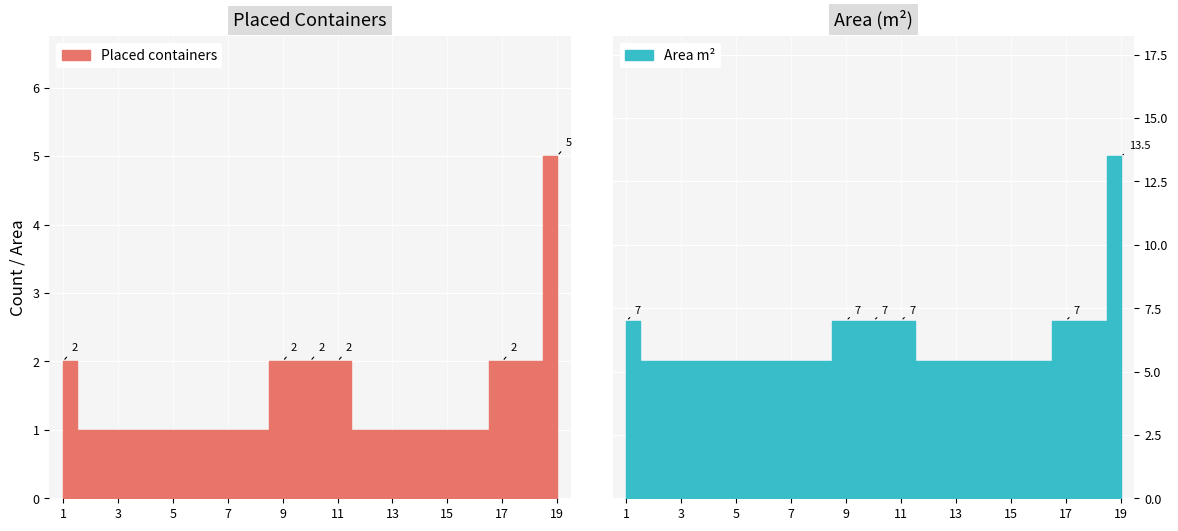

What is the difference between the second highest and minimum values in the Area m2 series?

1.6